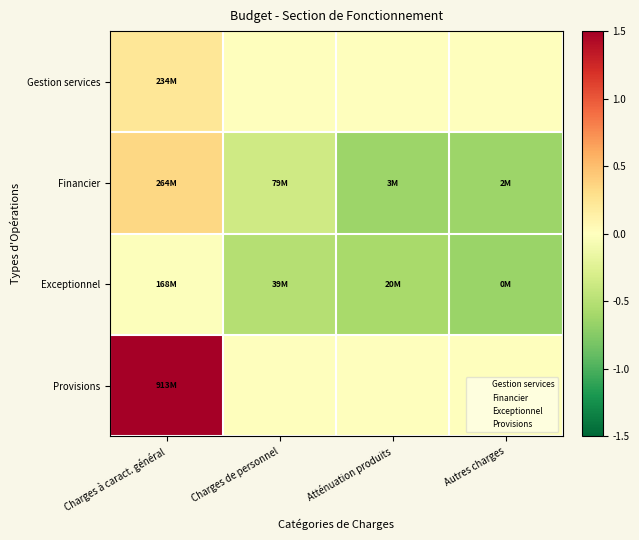

Which category has the highest value across all series?

Charges à caract. général